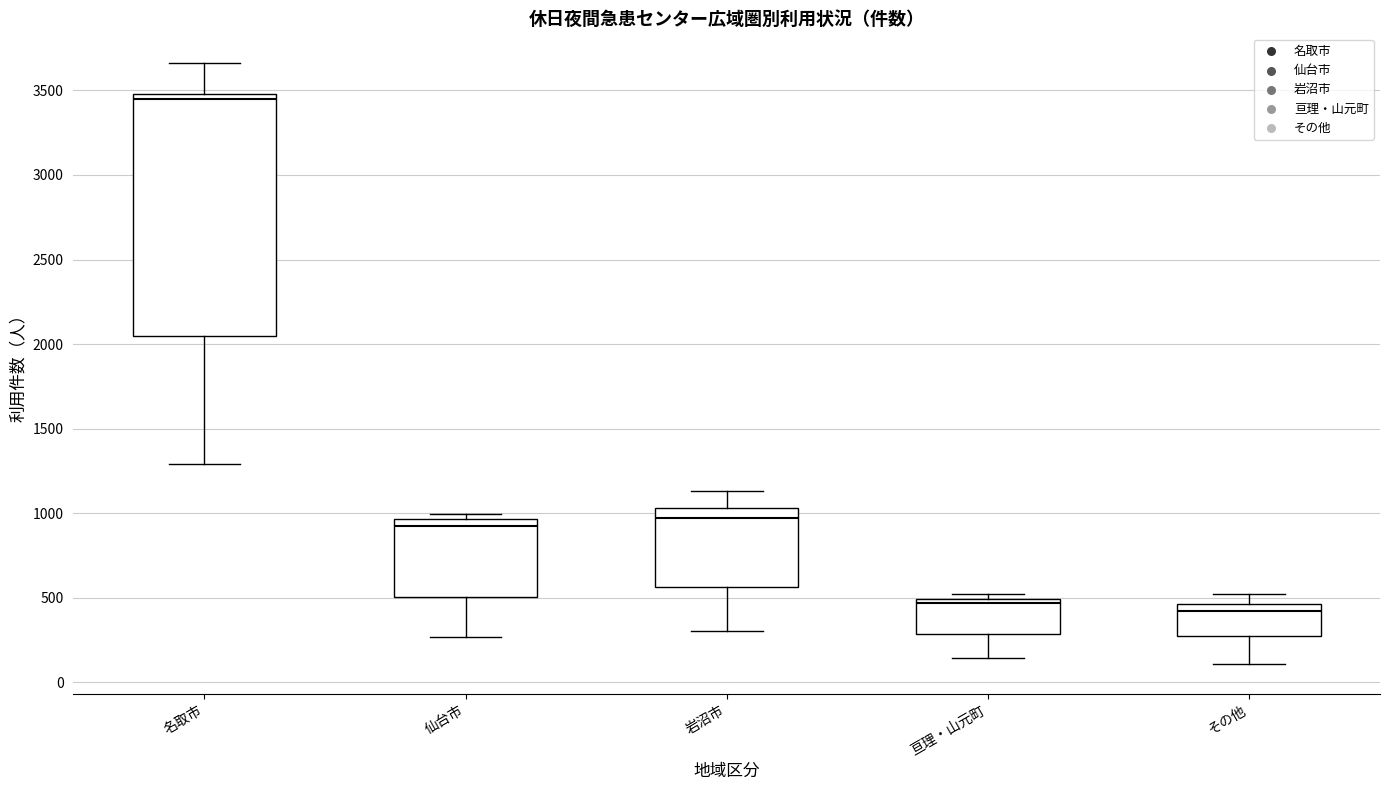

Which box has the highest median line?

名取市